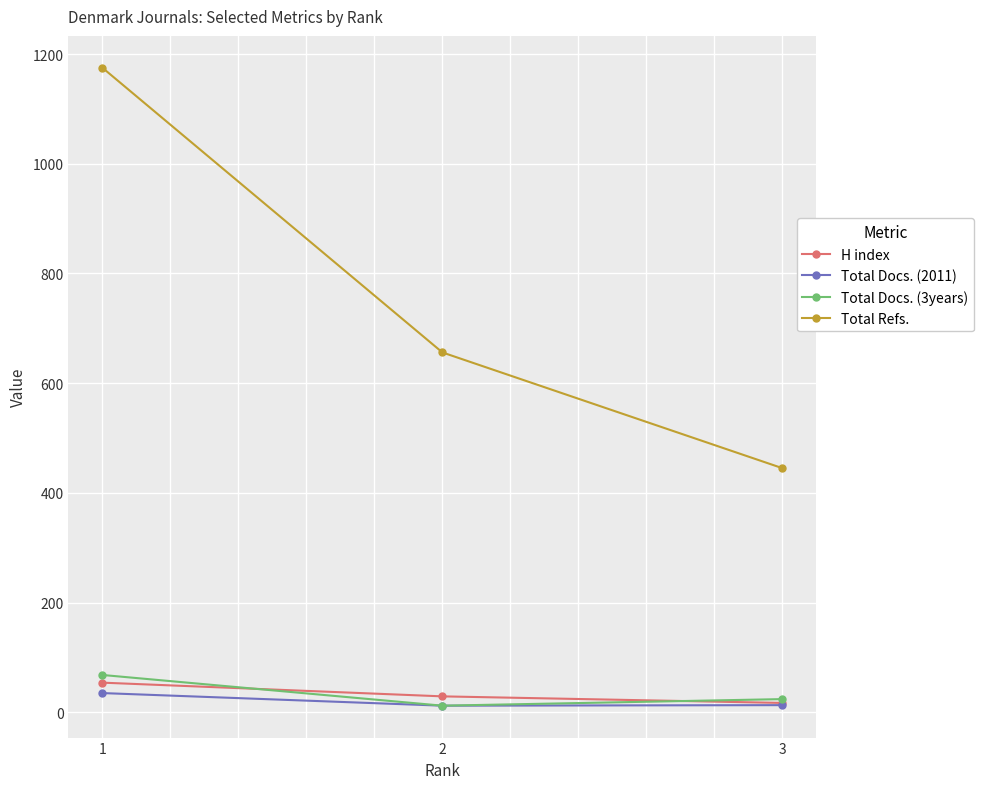

Rank the series by their maximum value, from lowest to highest.

Total Docs. (2011), H index, Total Docs. (3years), Total Refs.